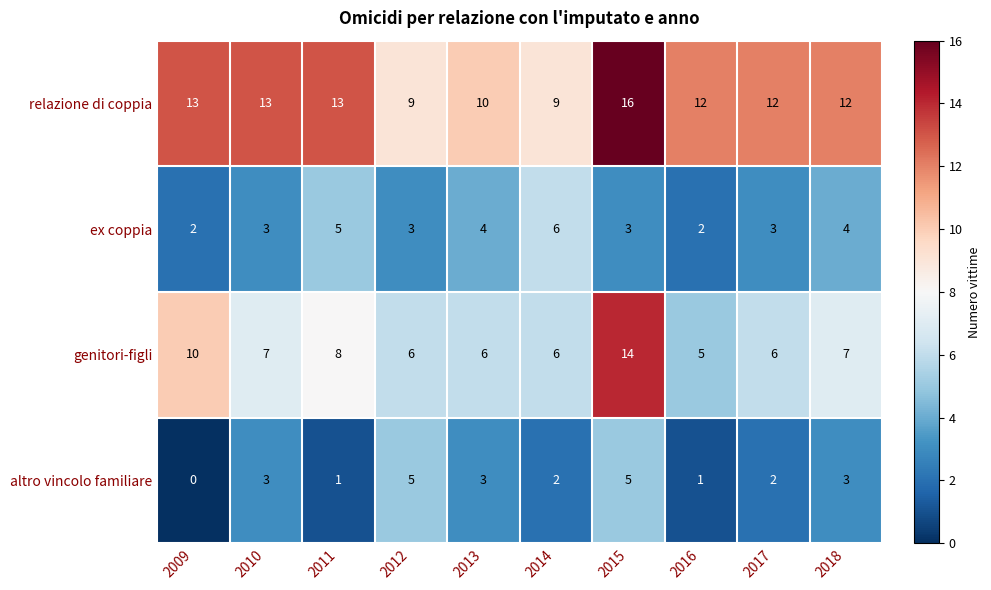

How many values in the relazione di coppia series are below 12?

3